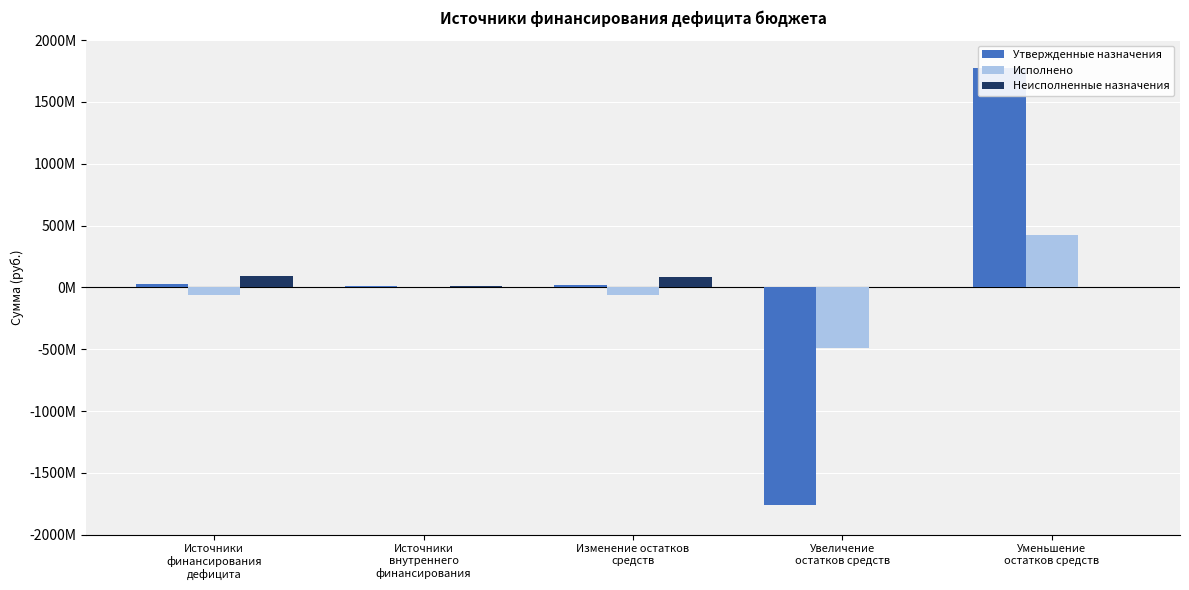

The value of Неисполненные назначения at Источники
финансирования
дефицита is 147090313.6. True or false?

False